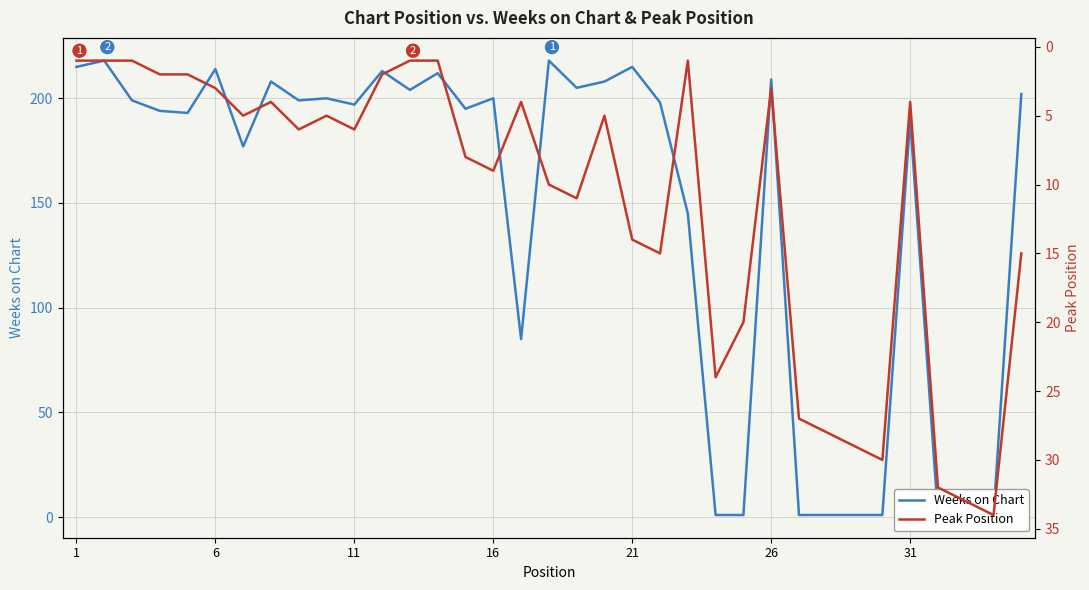

Reading left to right, what are all the values shown in this chart?

Weeks on Chart: 215	218	199	194	193	214	177	208	199	200	197	213	204	212	195	200	85	218	205	208	215	198	145	1	1	209	1	1	1	1	190	1	1	1	202
Peak Position: 1	1	1	2	2	3	5	4	6	5	6	2	1	1	8	9	4	10	11	5	14	15	1	24	20	3	27	28	29	30	4	32	33	34	15